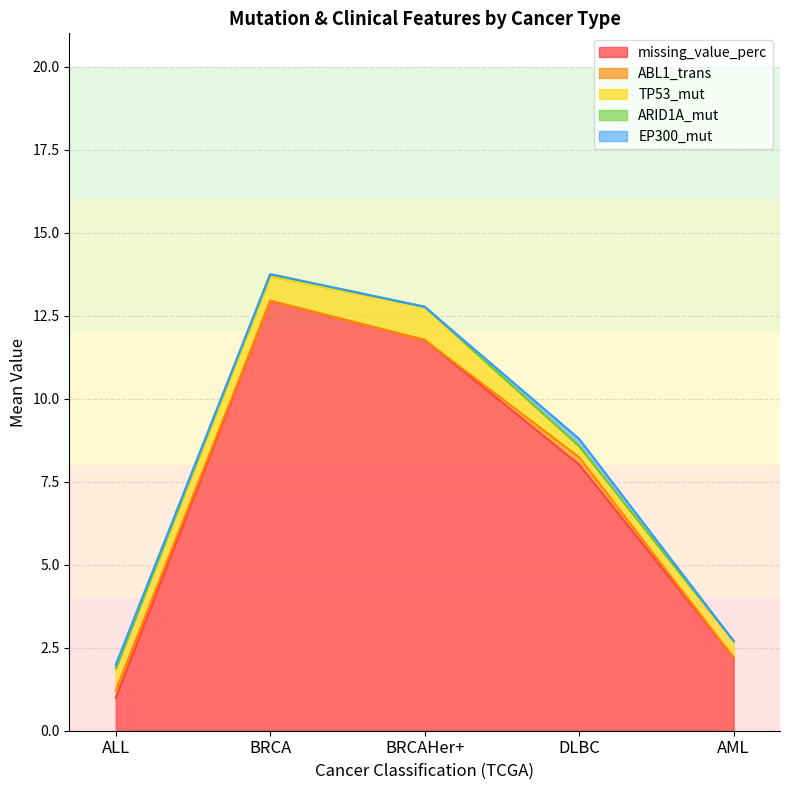

List the series in order of their peak value, highest first.

missing_value_perc, TP53_mut, ABL1_trans, ARID1A_mut, EP300_mut